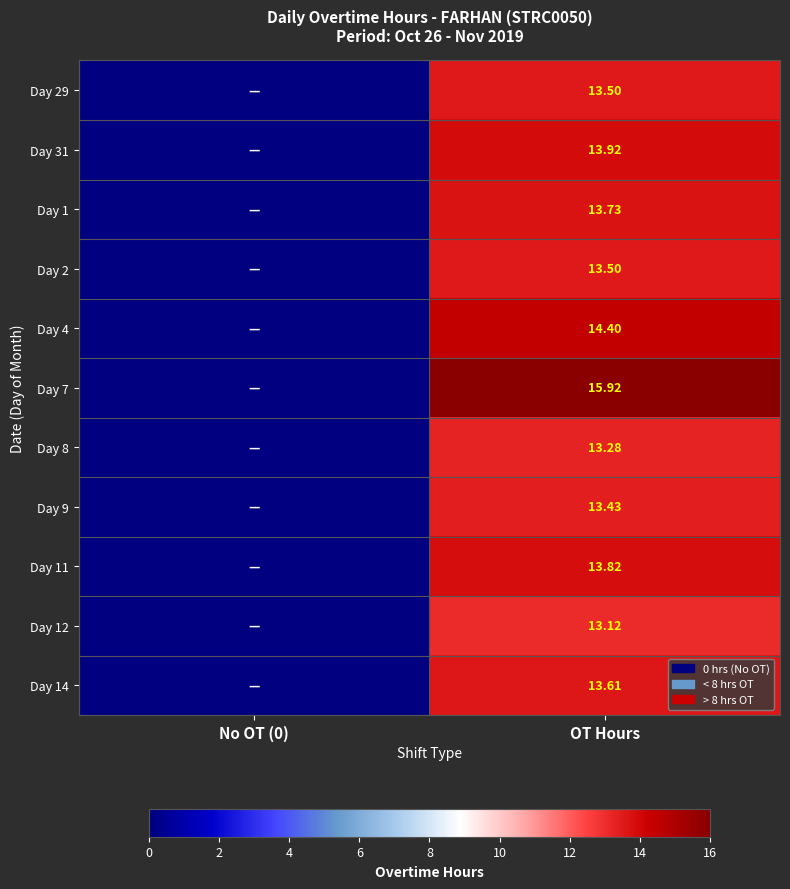

Rank the categories by Day 12 value from lowest to highest.

No OT (0), OT Hours